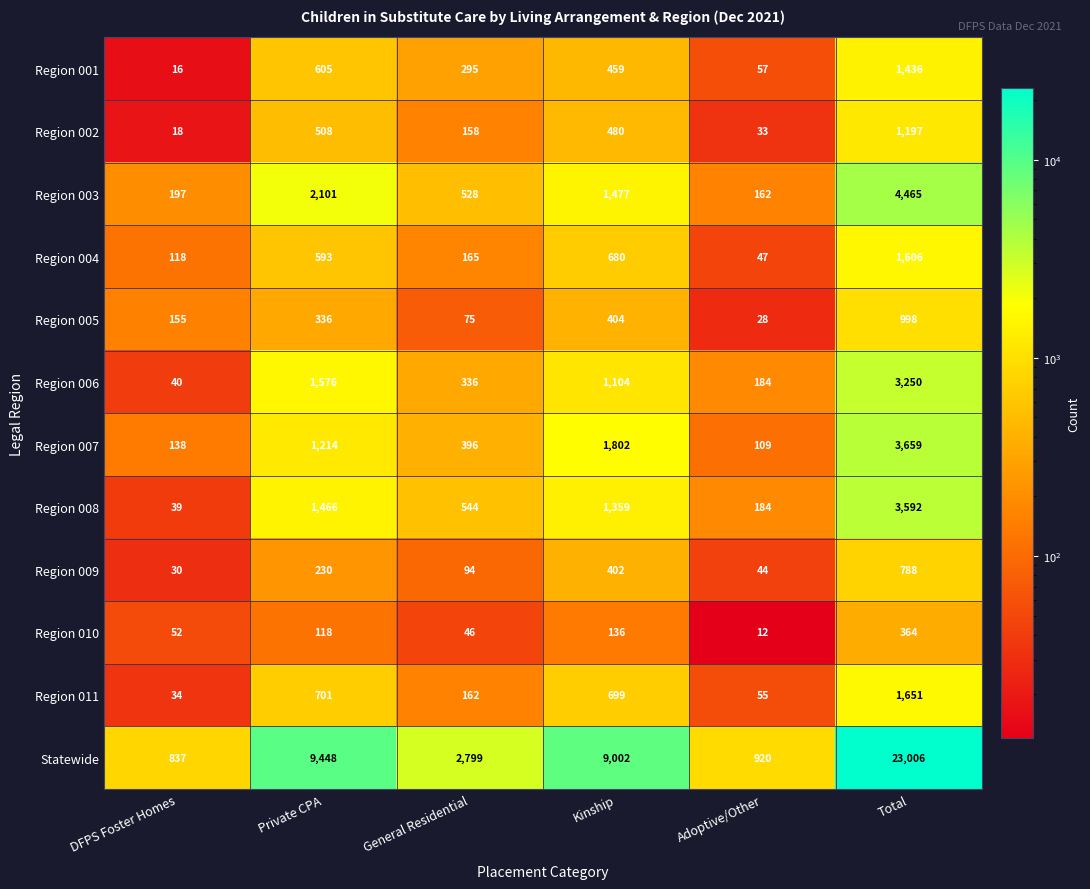

What is the difference between the maximum and second lowest values in the Region 007 series?

3521